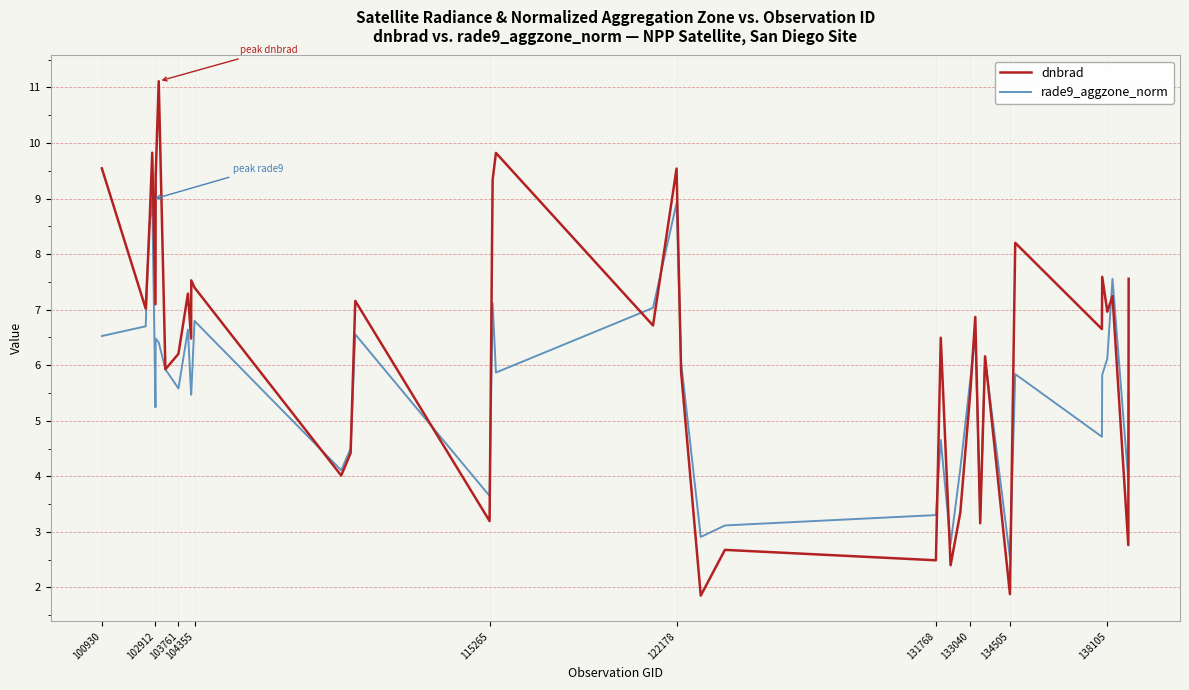

List the series in order of their overall mean, lowest first.

rade9_aggzone_norm, dnbrad